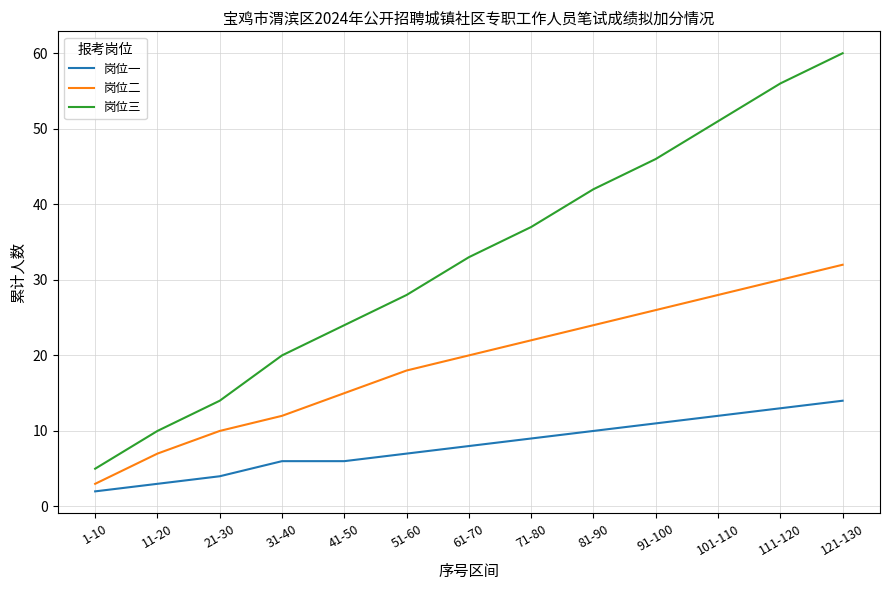

At which category does the chart reach its peak across all series?

121-130